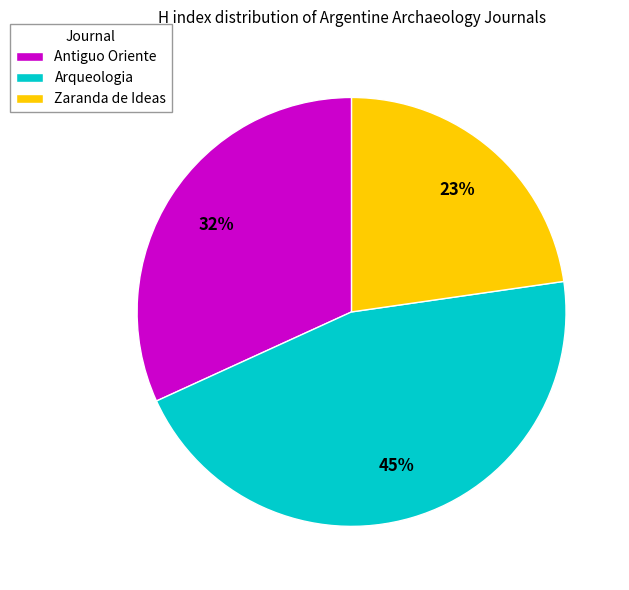

Is there a majority slice in this chart?

No